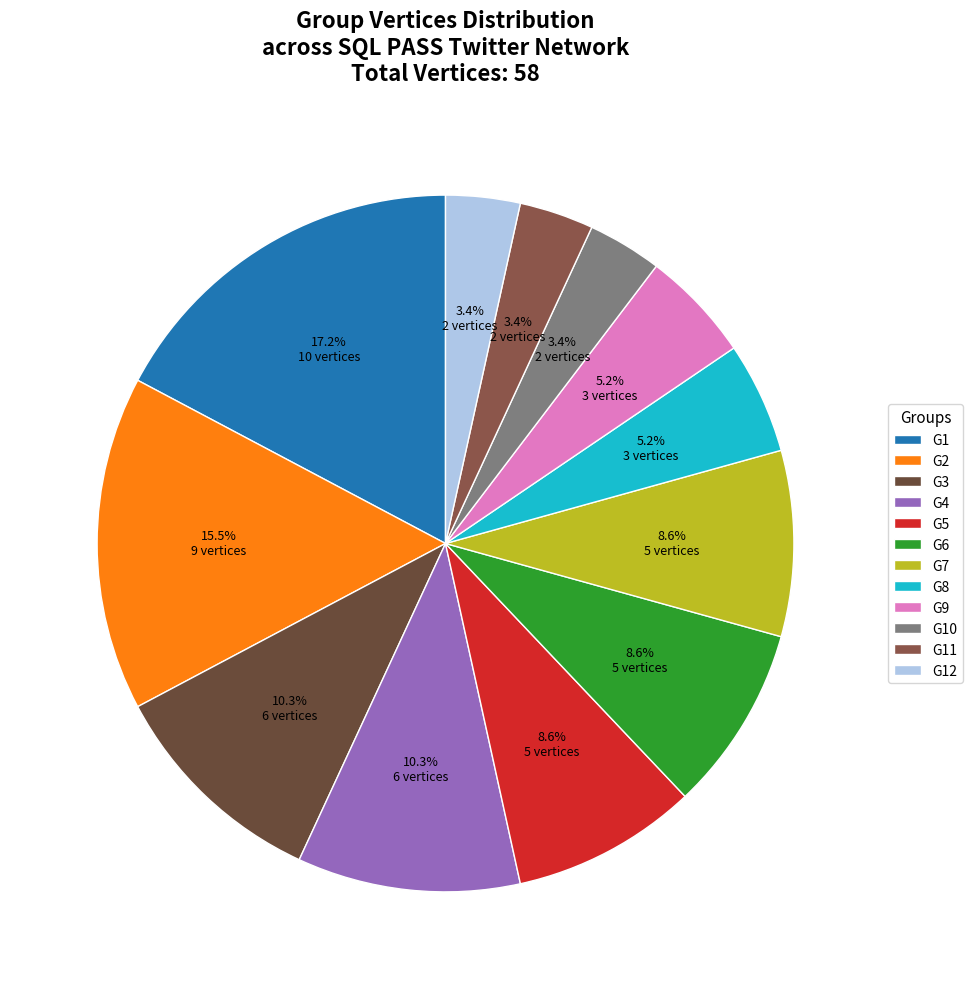

Which slice is the smallest?

G10